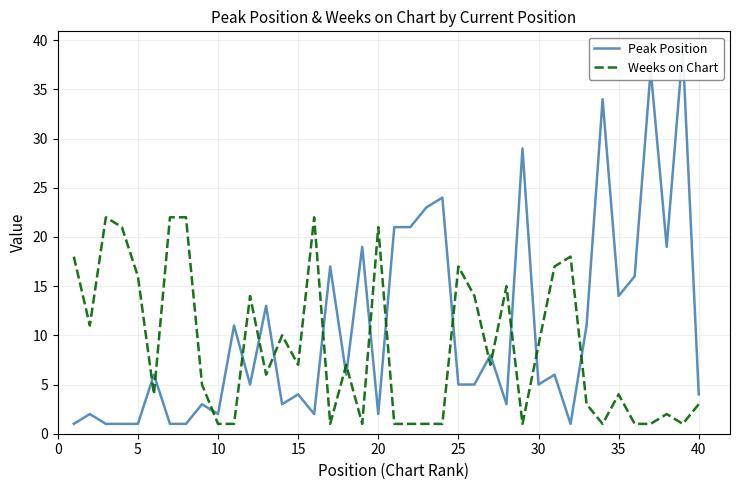

What is the highest value of the Weeks on Chart series?

22